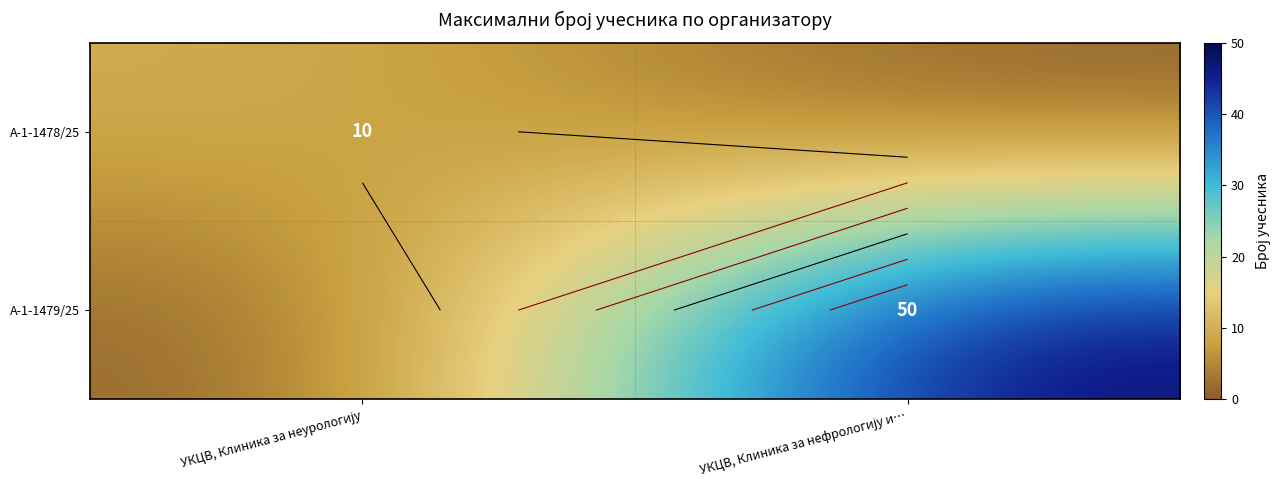

How many positive values does the А-1-1478/25 series have?

1